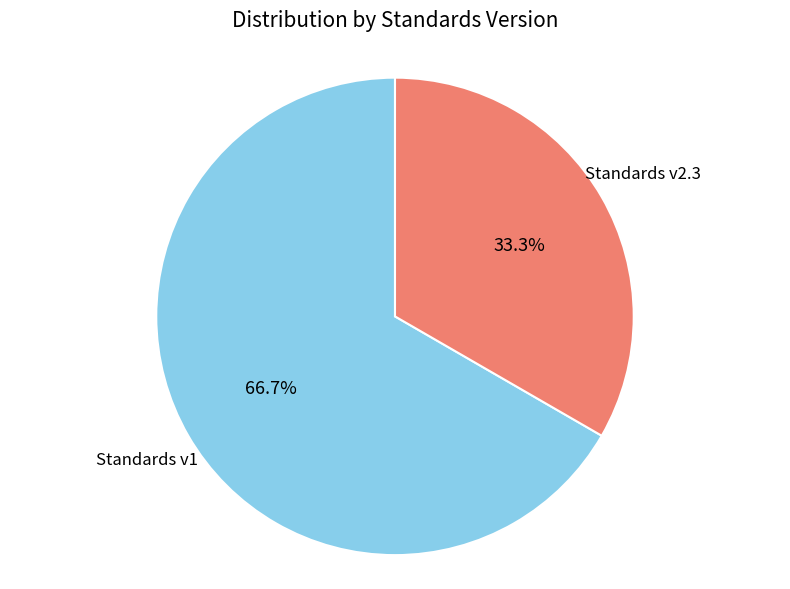

Rank the categories by value from lowest to highest.

Standards v2.3, Standards v1